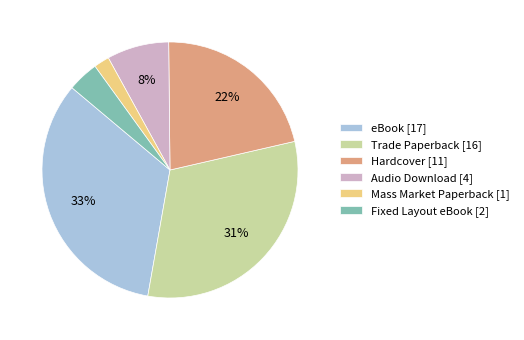

Does Fixed Layout eBook [2] account for over 50% of the chart?

No